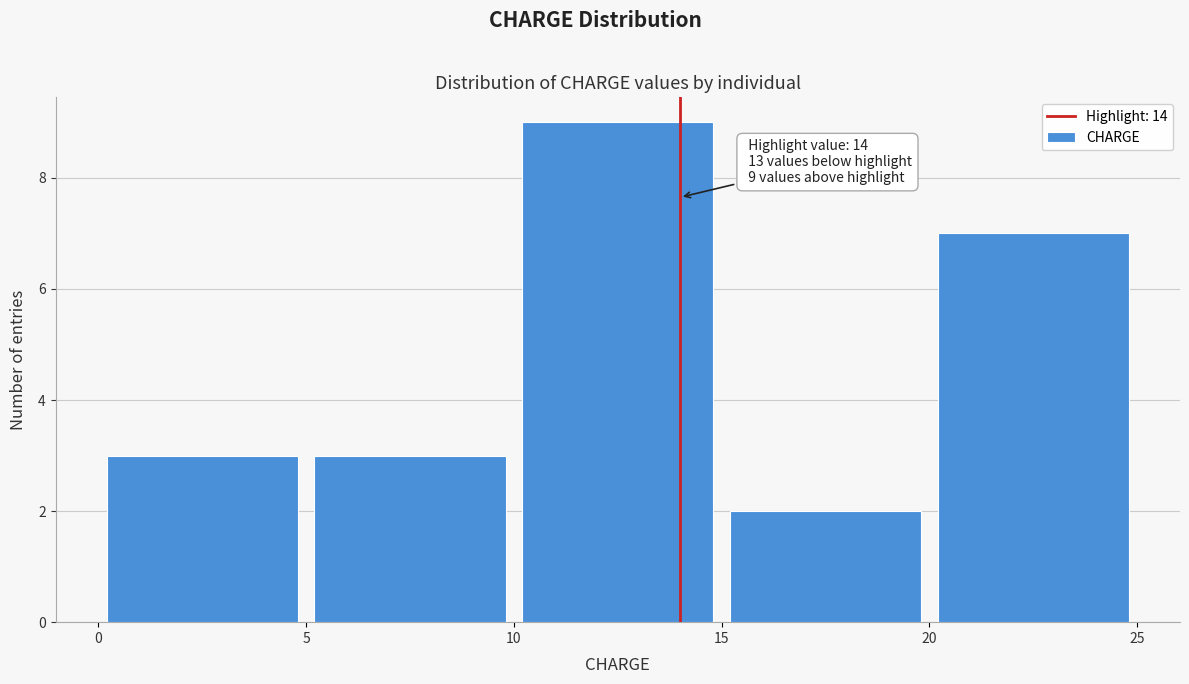

Over which range of the x-axis is the bar tallest?

10 to 15